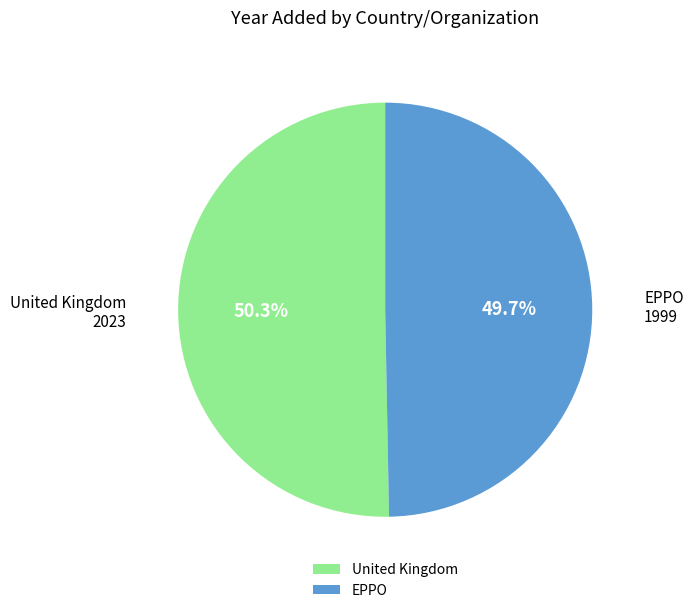

Do EPPO and United Kingdom together represent more than half of the pie?

Yes